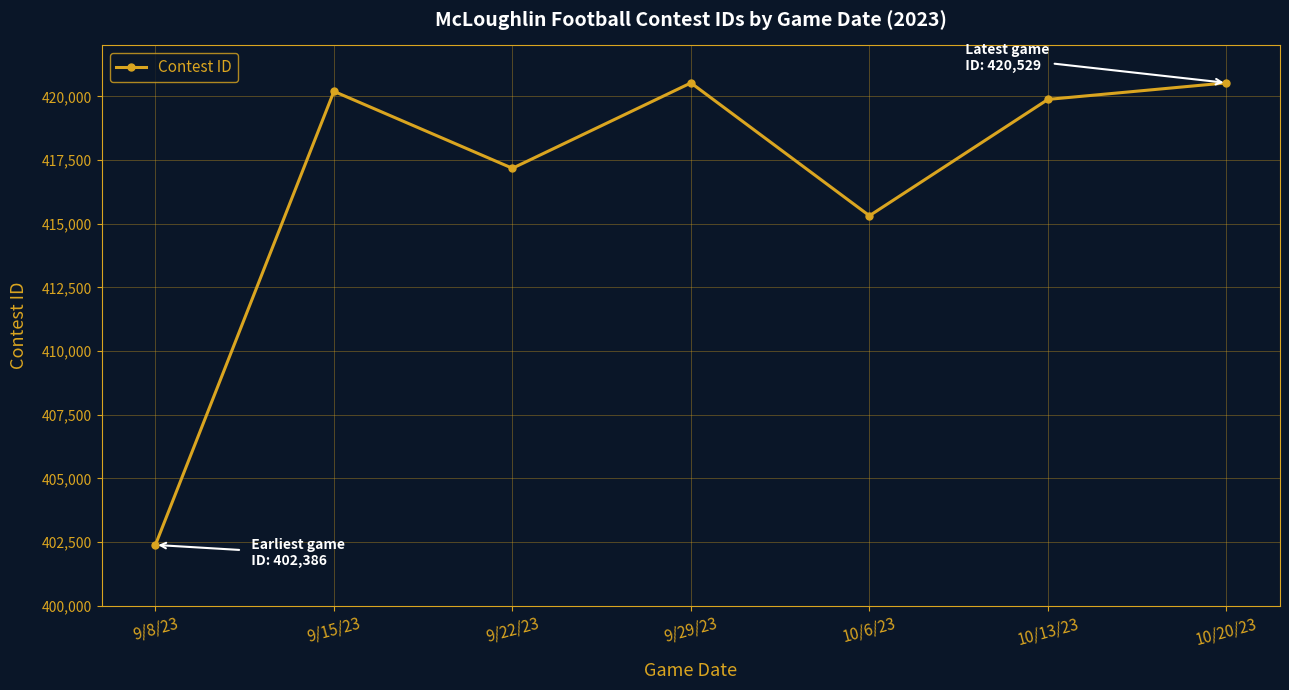

Approximately how many times larger is the value at 9/15/23 compared to 10/6/23?

1.0